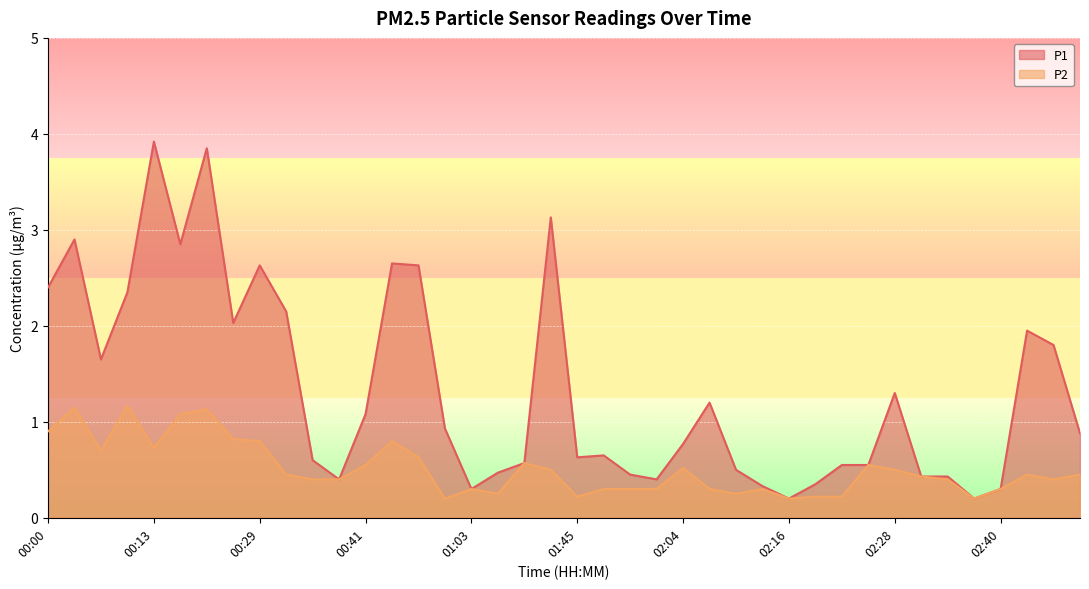

How many interior local valleys does the P2 series have?

9